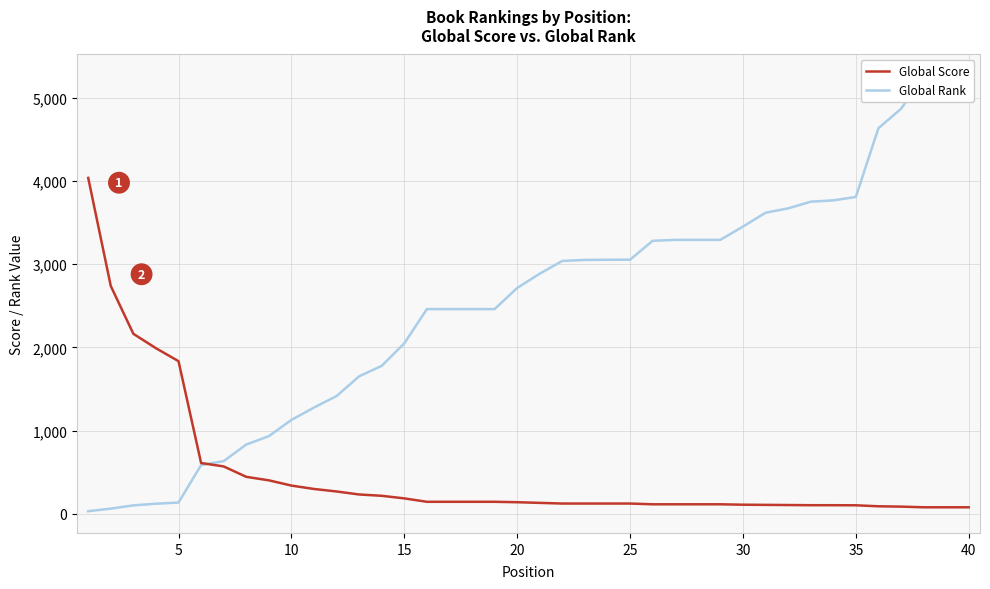

What is the highest value of the Global Rank series?

5259